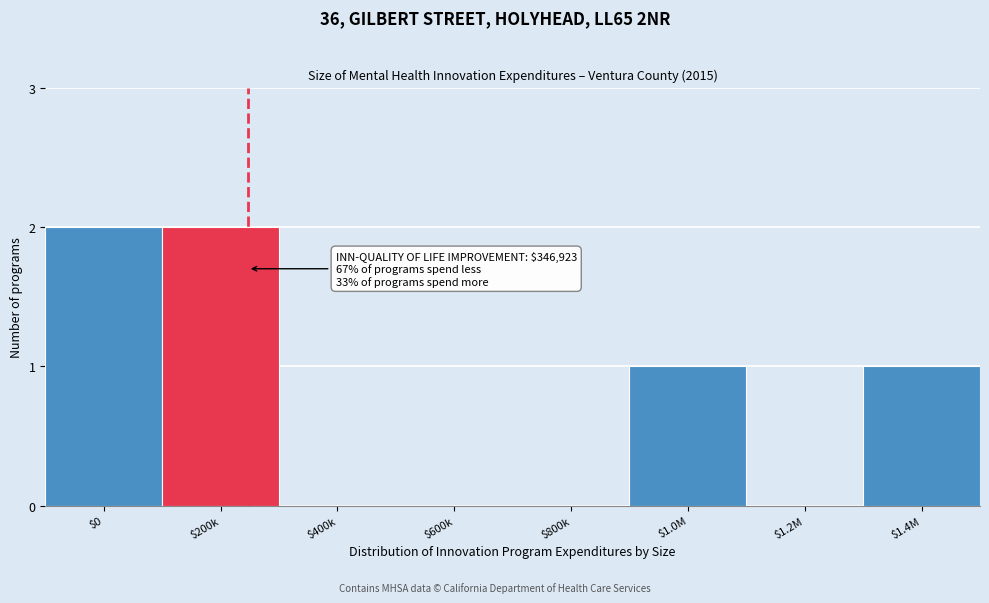

True or false: the data shows 1 at $1.0M.

True